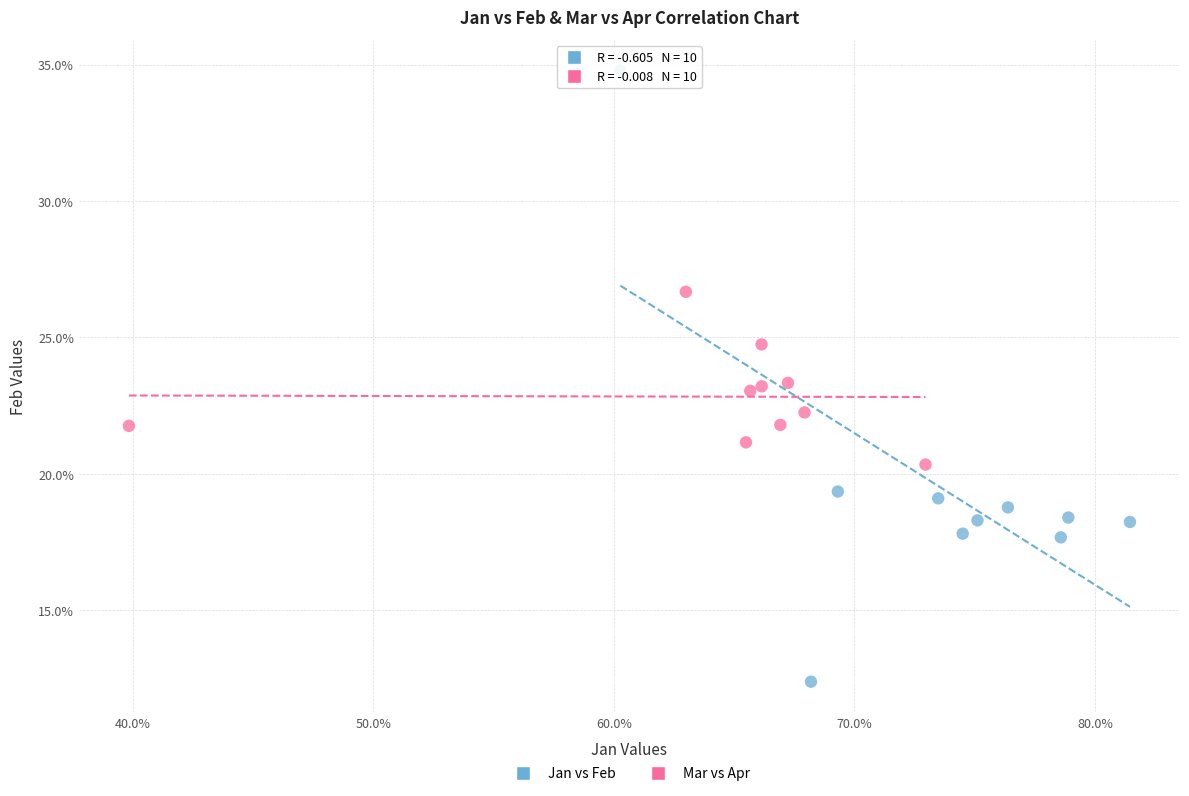

Which series contains the lowest Y value?

Jan vs Feb